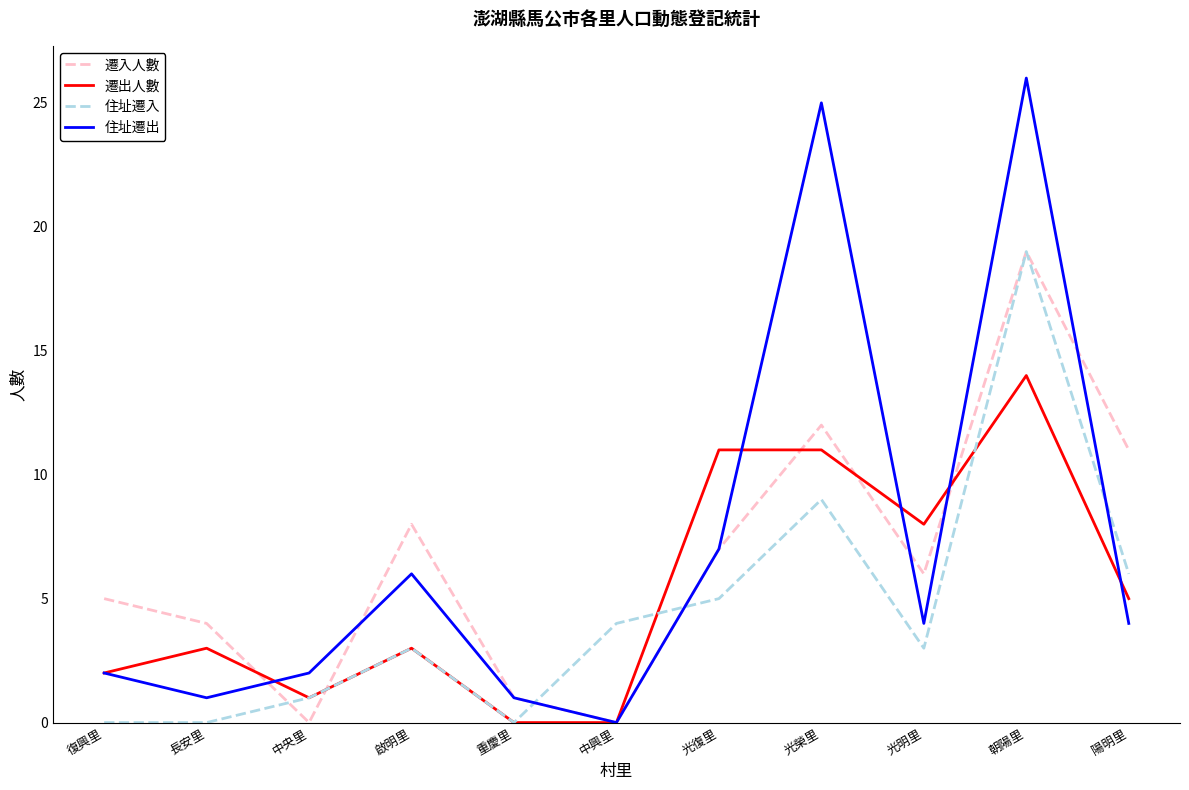

Is this an area chart (filled region under the line)?

No